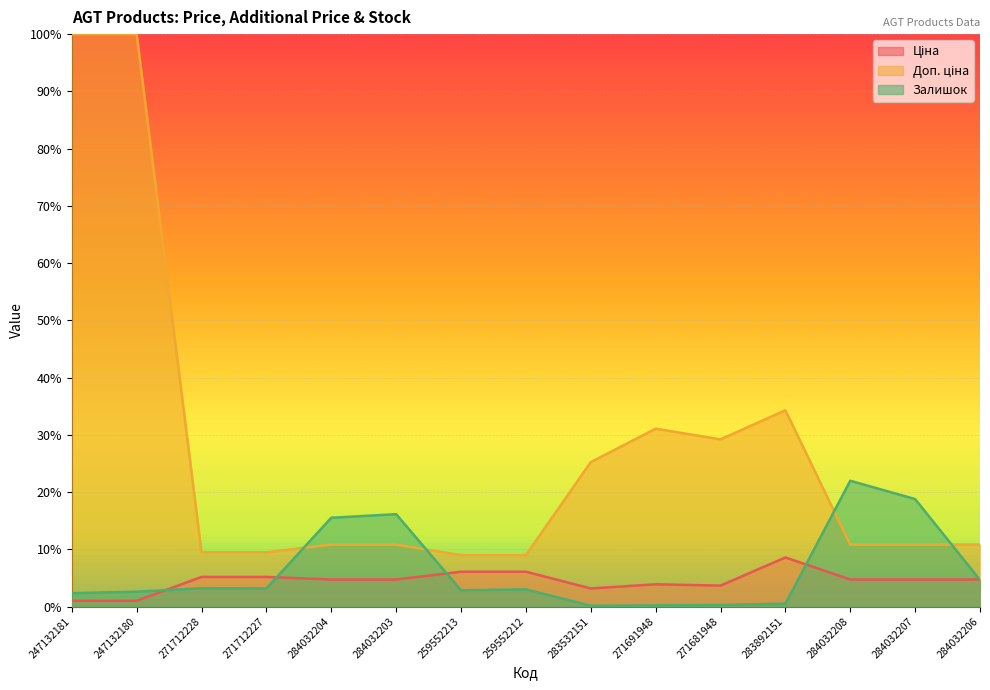

How many interior local valleys does the Ціна series have?

2